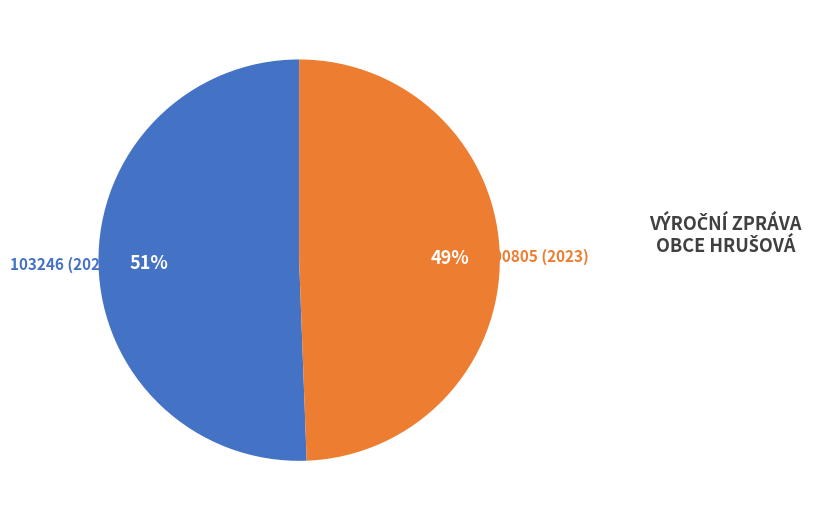

How many segments does this pie chart have?

2